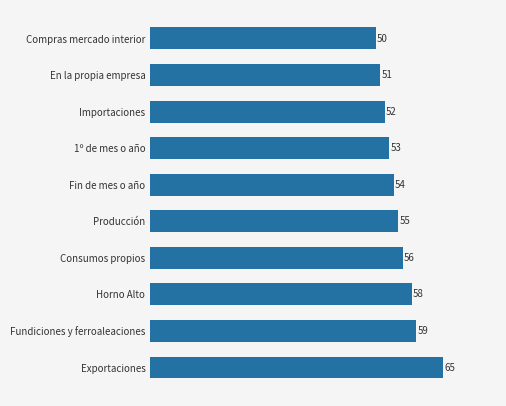

Reading top to bottom, extract all data points from this chart.

50	51	52	53	54	55	56	58	59	65